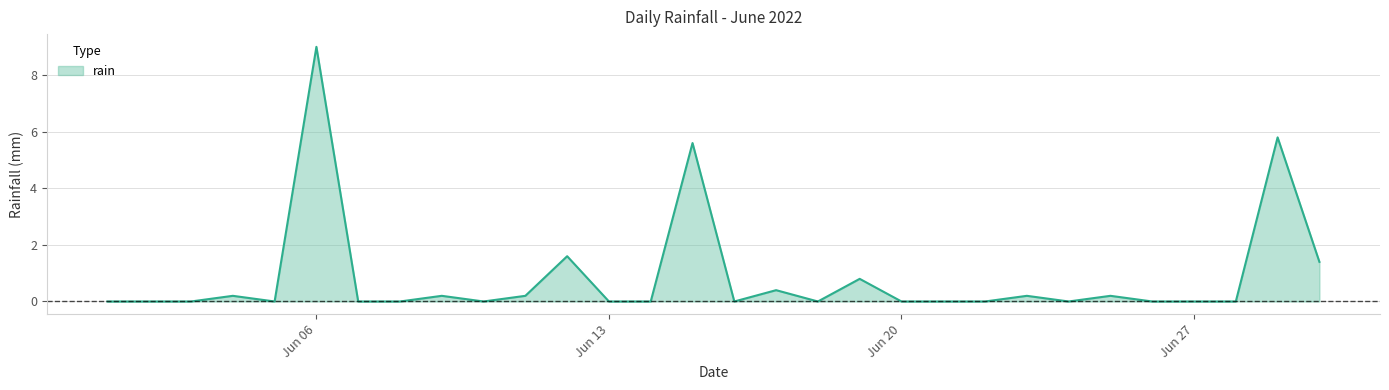

Reading left to right, extract all data points from this chart.

0.0	0.0	0.0	0.2	0.0	9.0	0.0	0.0	0.2	0.0	0.2	1.6	0.0	0.0	5.6	0.0	0.4	0.0	0.8	0.0	0.0	0.0	0.2	0.0	0.2	0.0	0.0	0.0	5.8	1.4